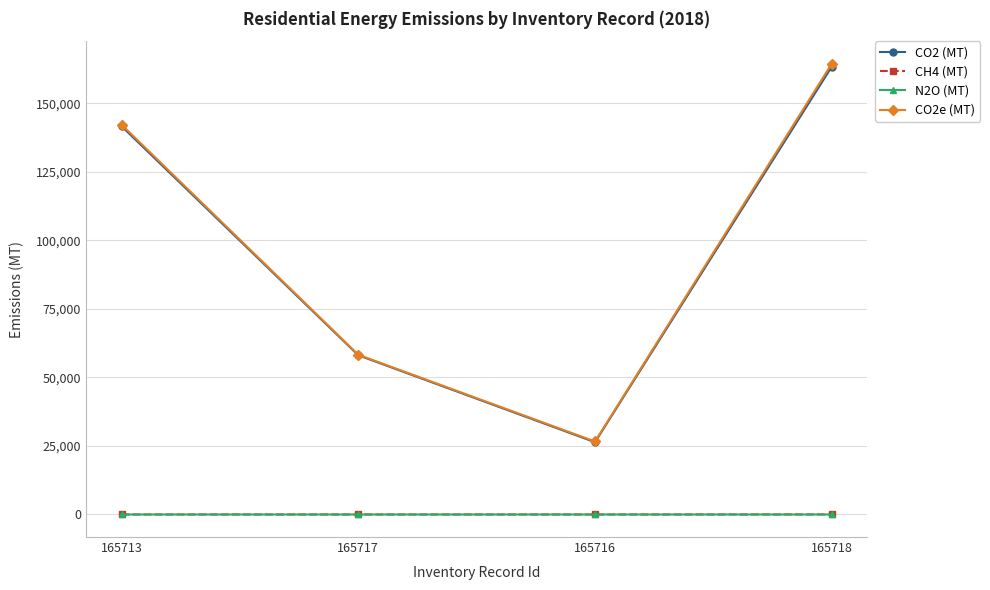

How many data points in CO2e (MT) are less than 142234?

2